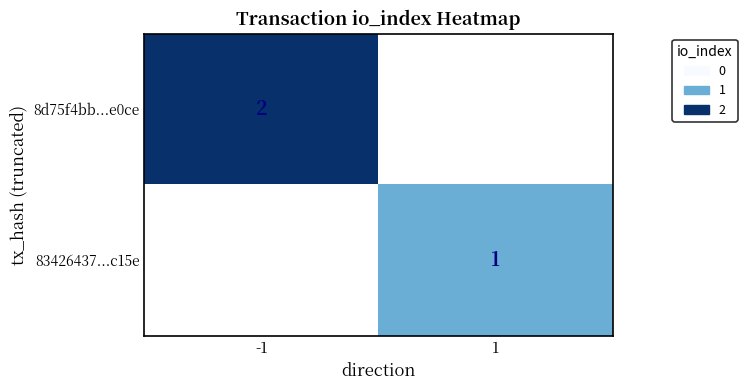

The 83426437...c15e series shows 0 at 1. True or false?

False